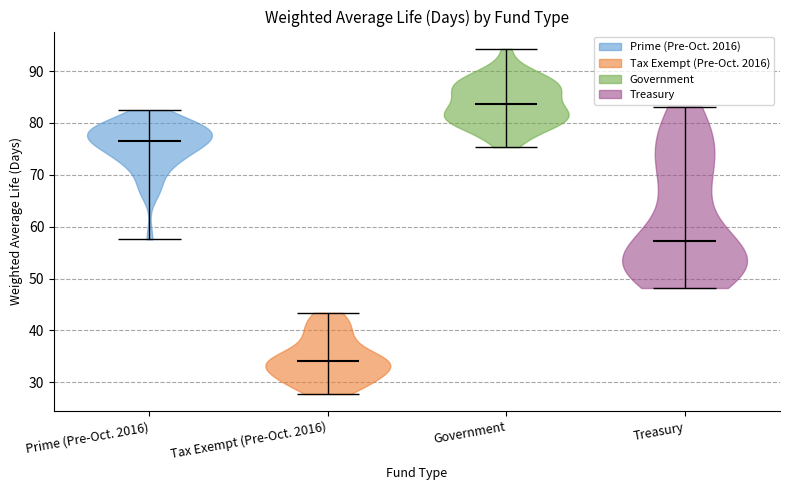

Which violin has the highest median line?

Government